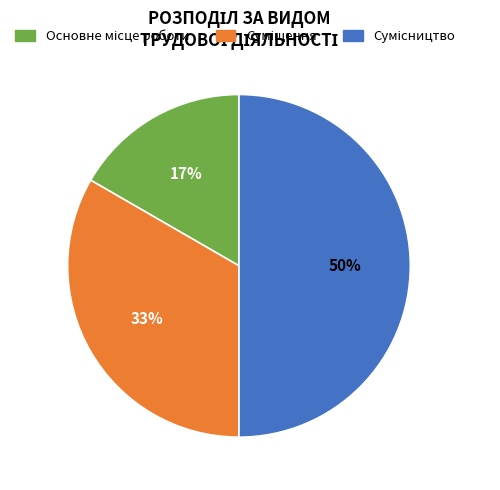

What is the total percentage of Суміщення and Основне місце роботи?

50.0%